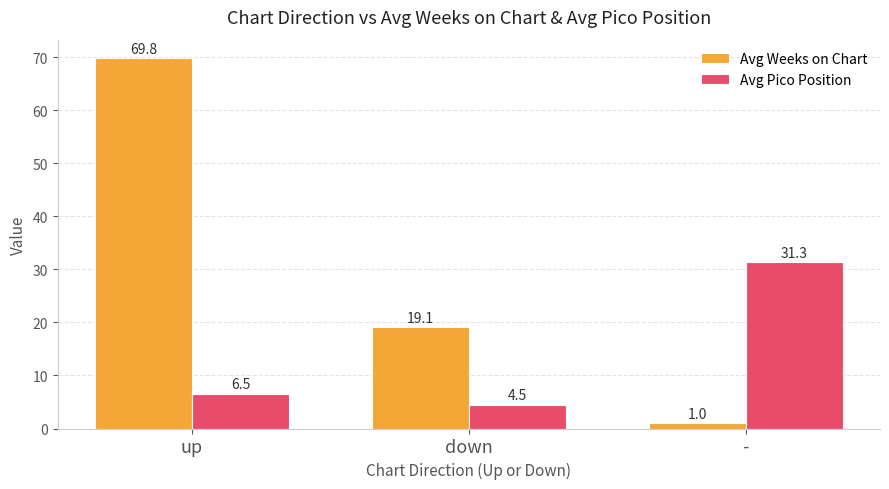

How many bars are there in each group?

2